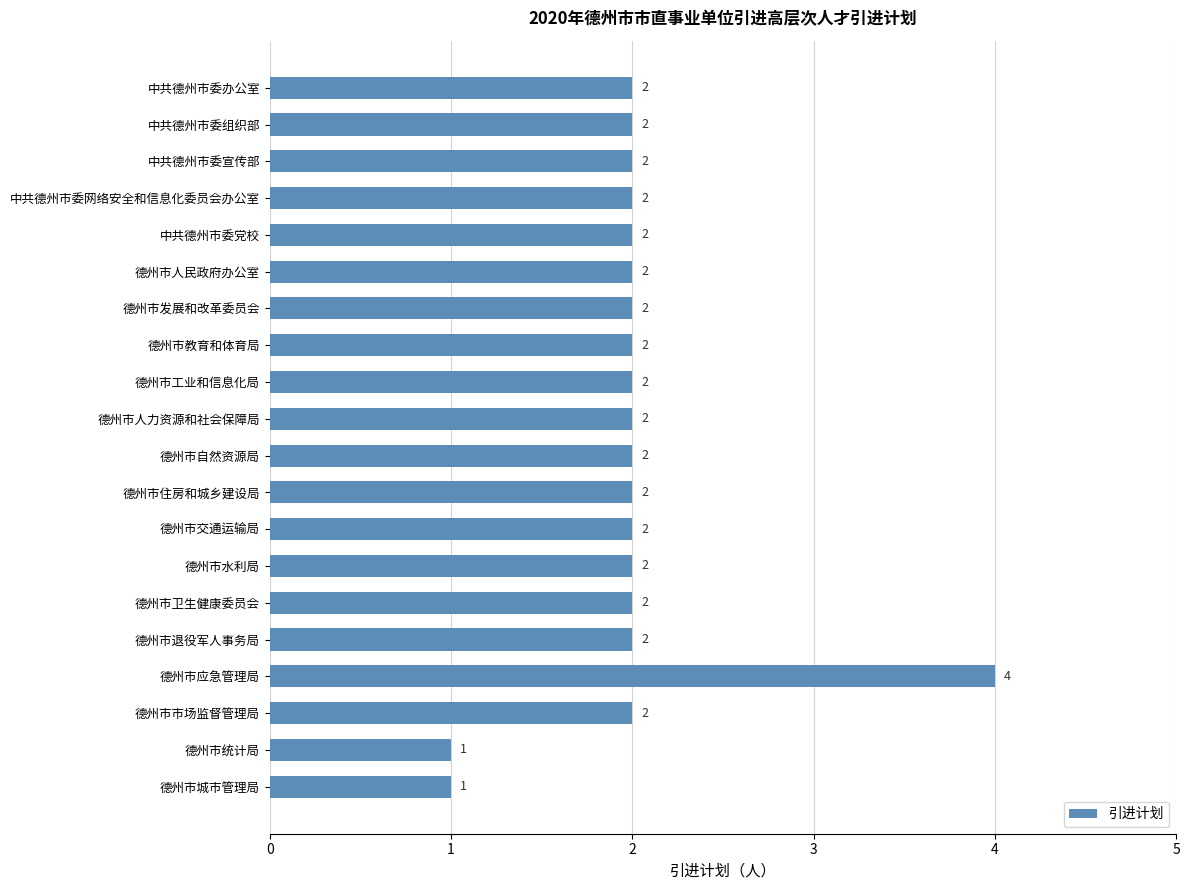

What is the maximum value shown in the chart?

4